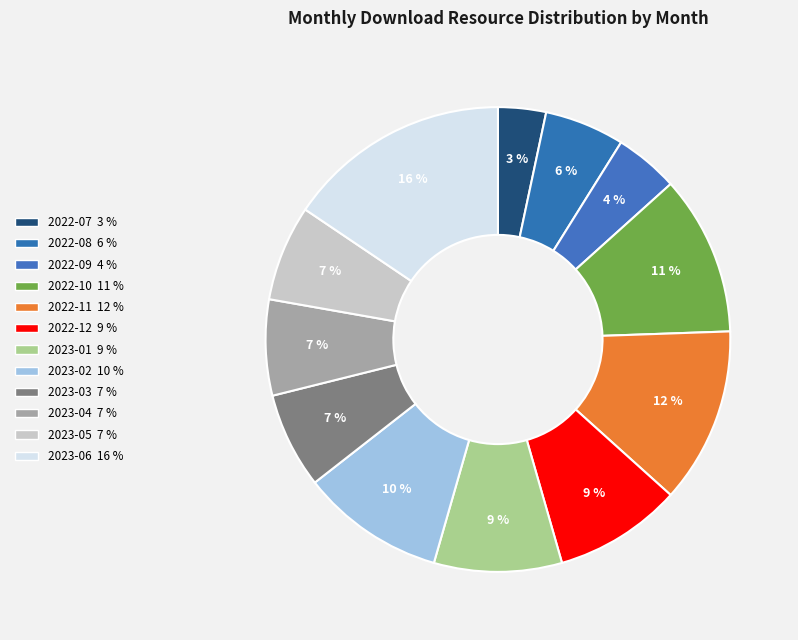

Does any single category account for the majority?

No